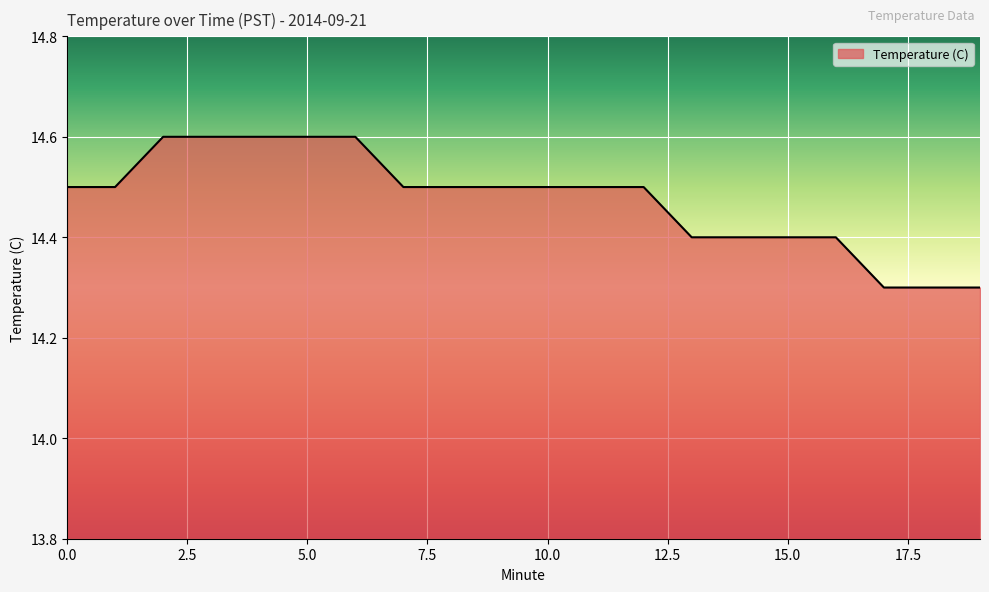

What is the maximum value shown in the chart?

14.6